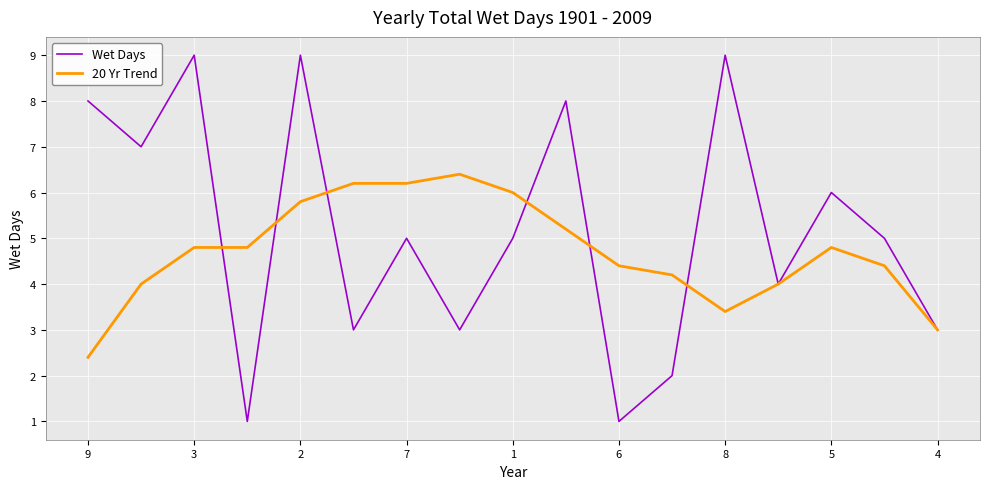

Rank the series by their average value, from highest to lowest.

Wet Days, 20 Yr Trend